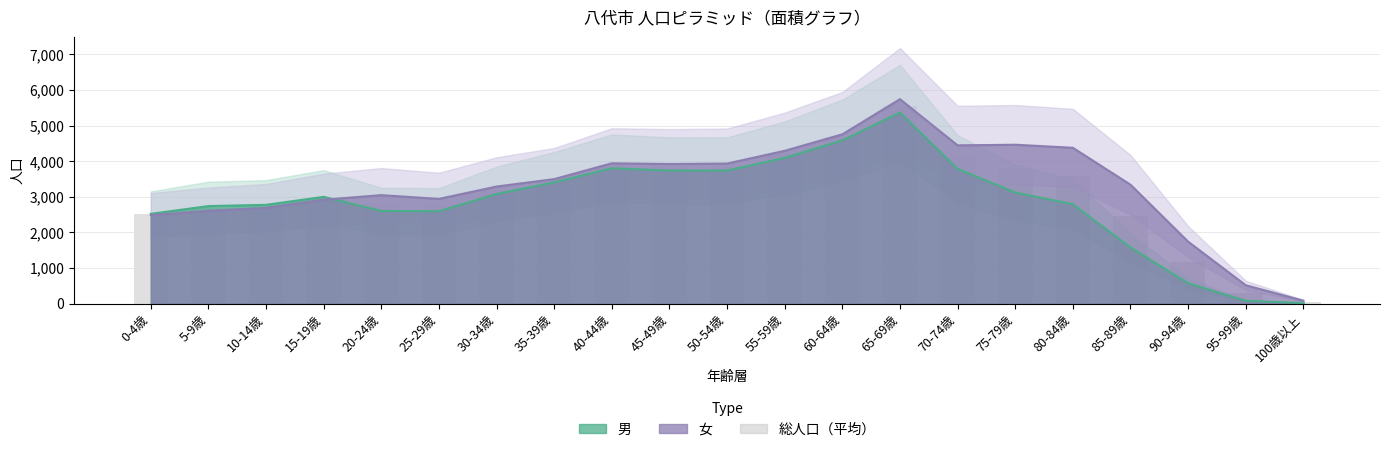

Are the bars horizontal?

No